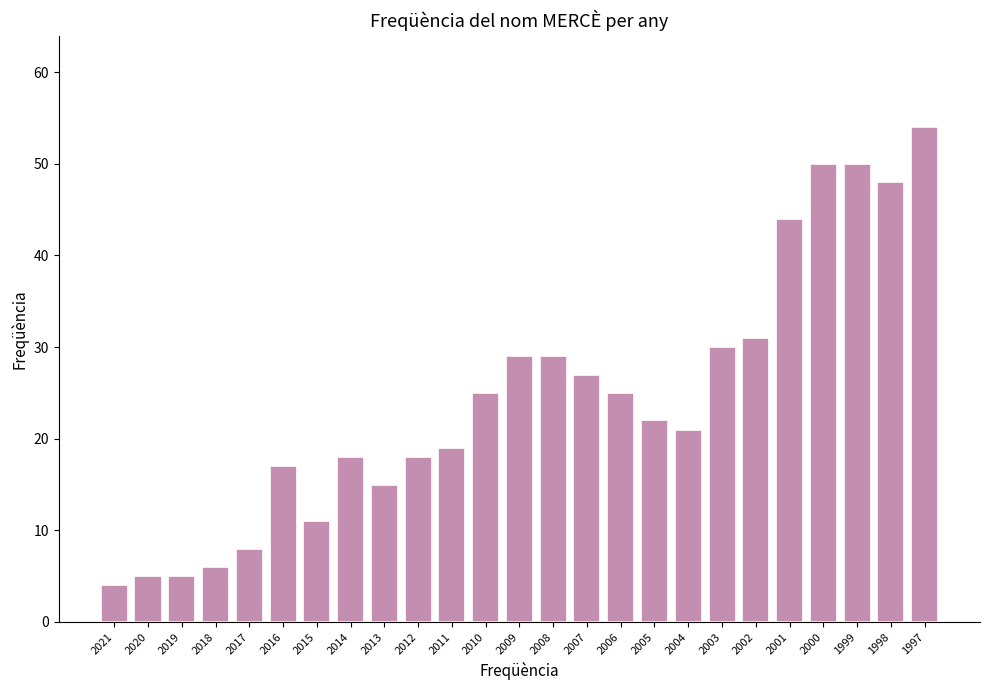

Reading left to right, transcribe all the data shown in this chart.

2021=4	2020=5	2019=5	2018=6	2017=8	2016=17	2015=11	2014=18	2013=15	2012=18	2011=19	2010=25	2009=29	2008=29	2007=27	2006=25	2005=22	2004=21	2003=30	2002=31	2001=44	2000=50	1999=50	1998=48	1997=54